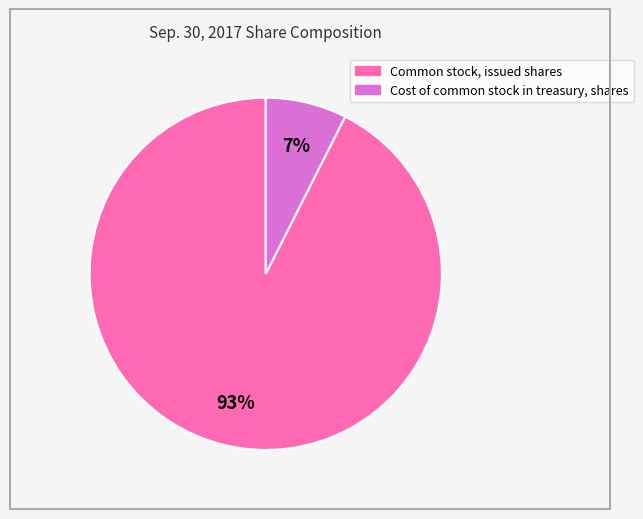

Is there a majority slice in this chart?

Yes